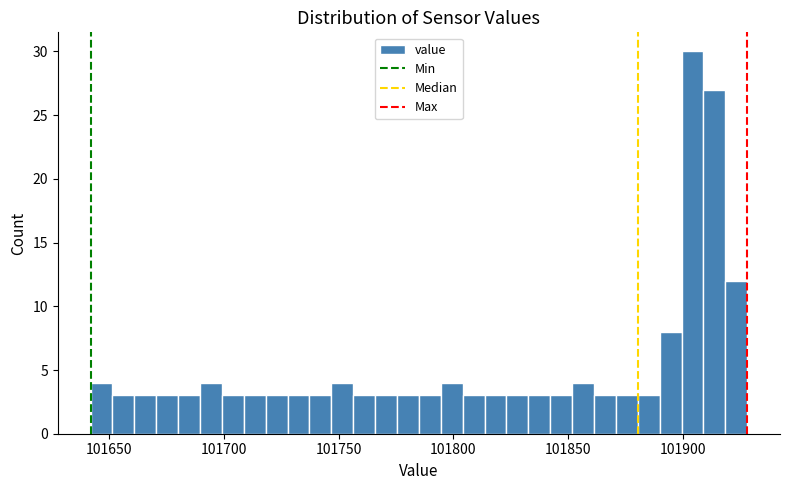

Read against the x-axis, roughly where is the centre of the tallest bar?

101905